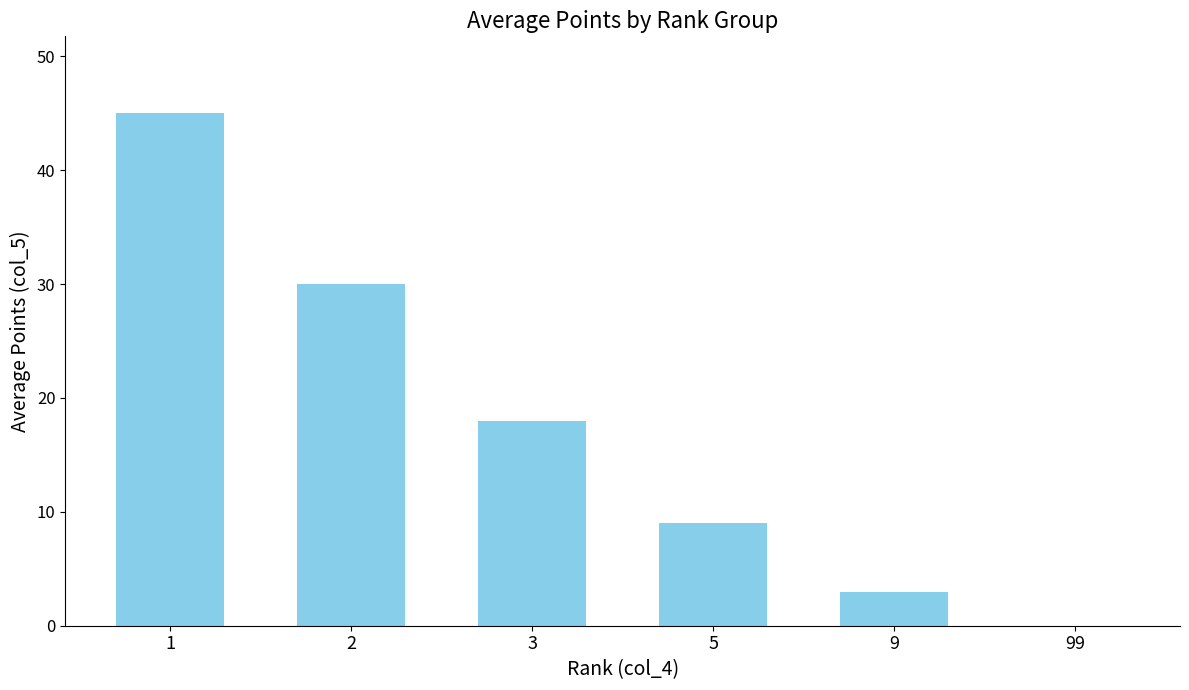

Reading left to right, what are all the values shown in this chart?

45	30	18	9	3	0